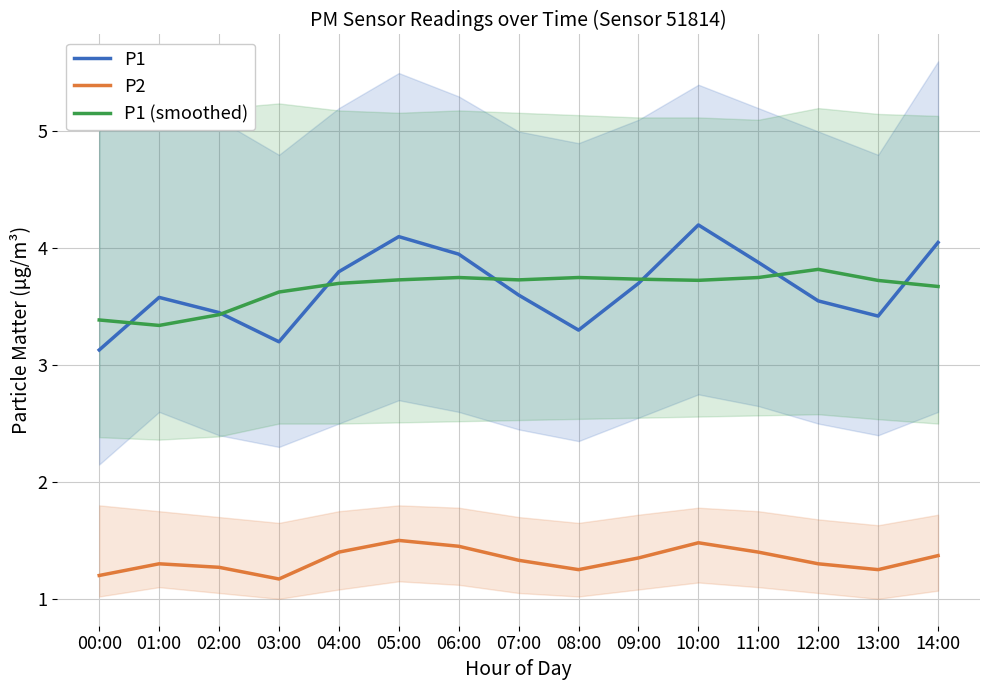

True or false: P2 and P1 (smoothed) cross at least once.

False